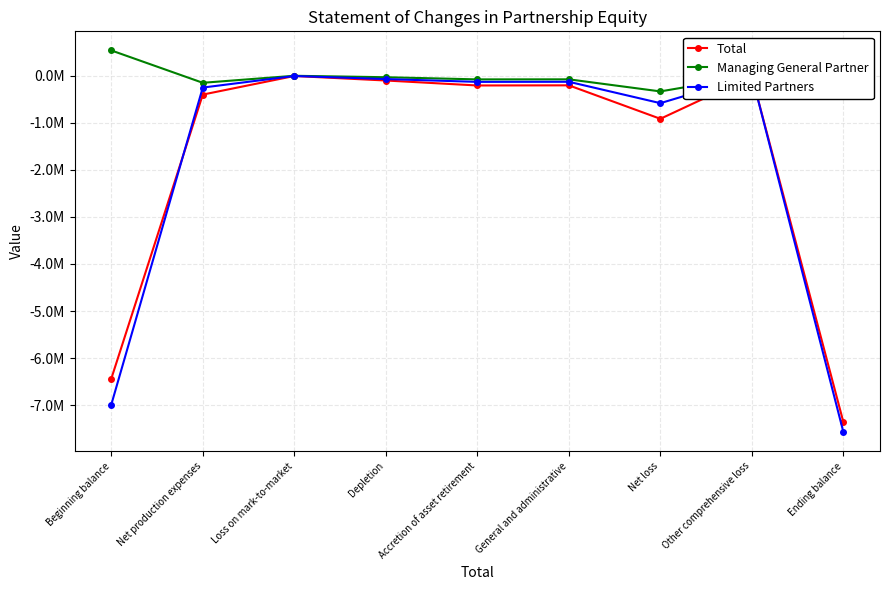

What is the difference between the Limited Partners values at Net production expenses and Loss on mark-to-market?

246100